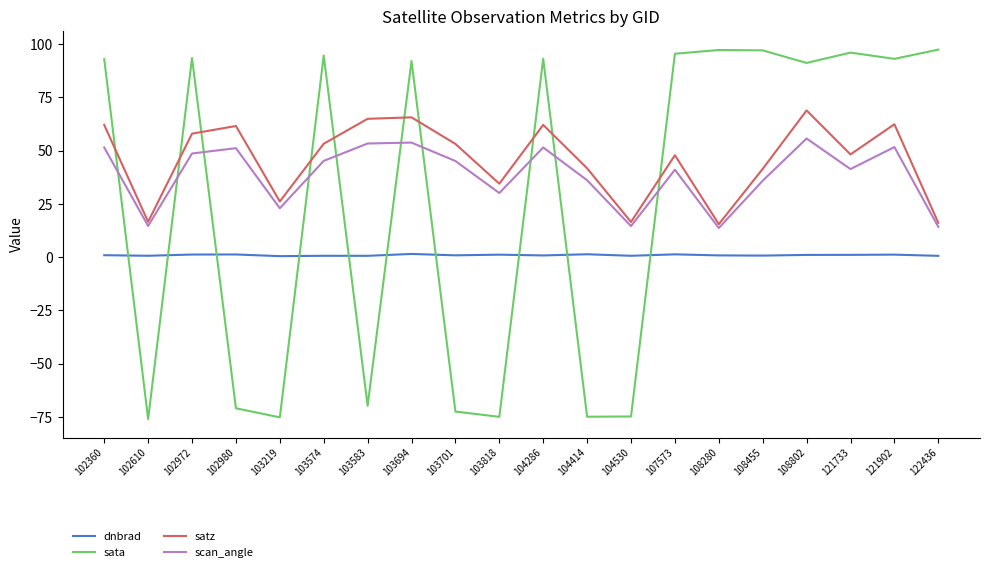

Which series has the widest spread of values?

sata